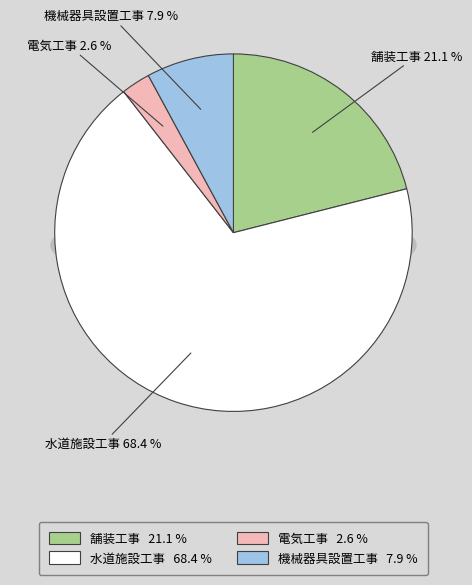

Which category has the smallest portion of the pie?

電気工事